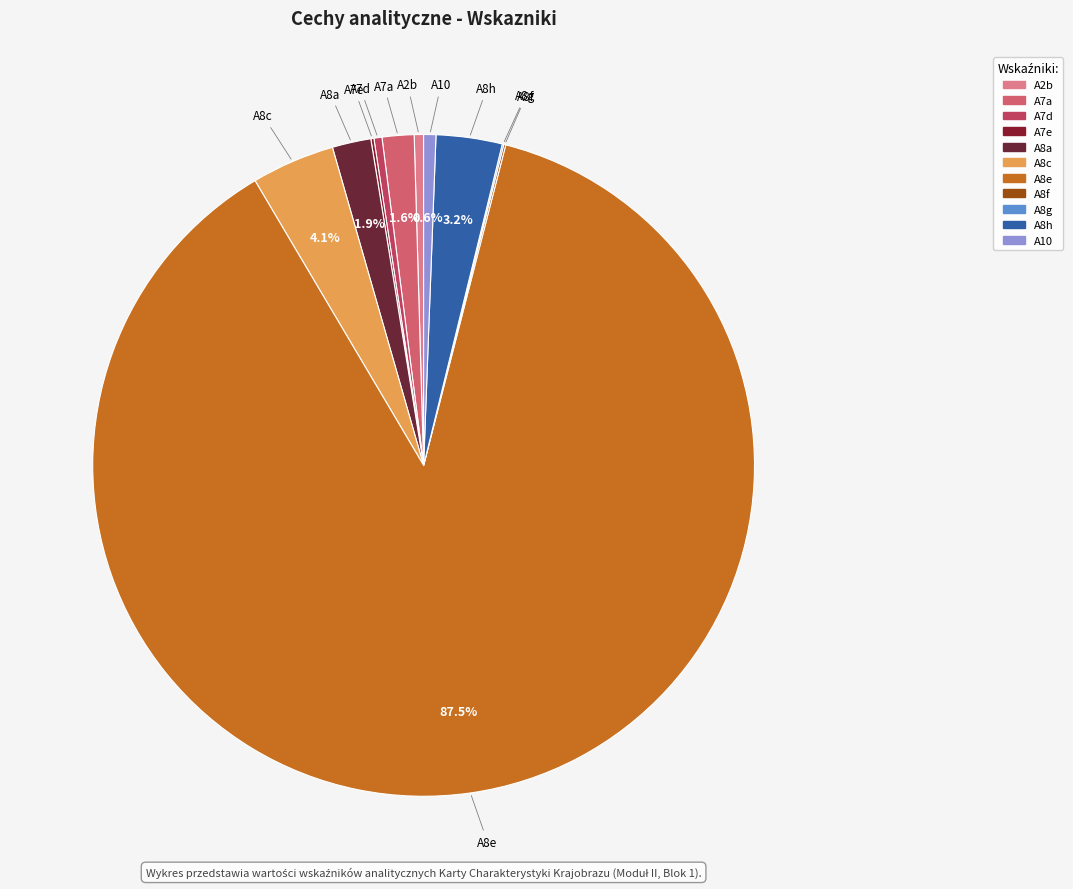

Approximately how many times larger is the value at A7a compared to A8a?

0.8